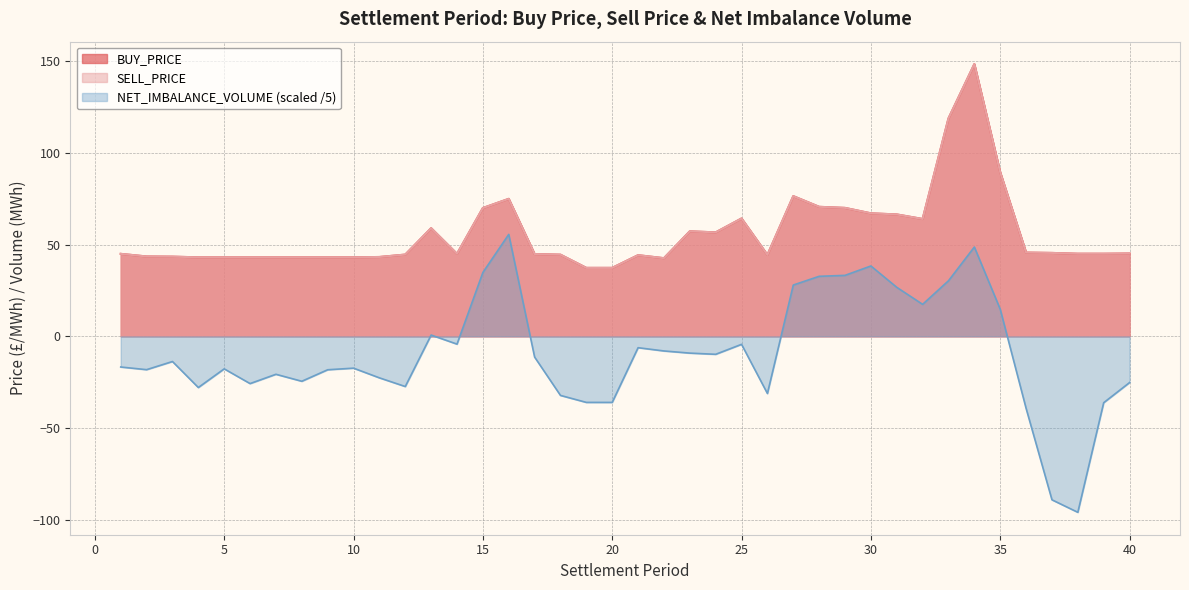

How many lines are shown in the chart?

3